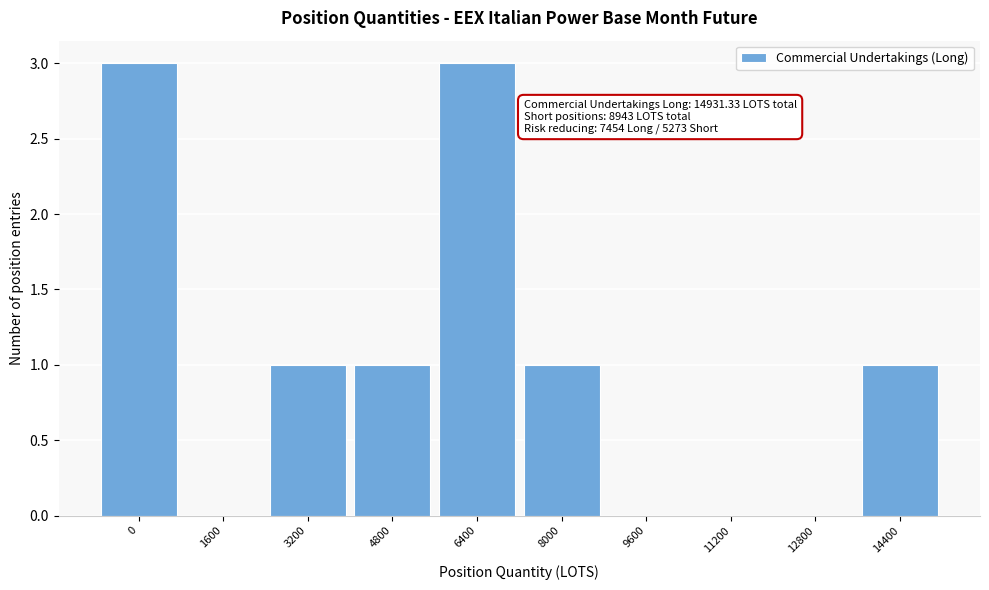

Reading left to right, what are all the values shown in this chart?

0=3	1600=0	3200=1	4800=1	6400=3	8000=1	9600=0	11200=0	12800=0	14400=1